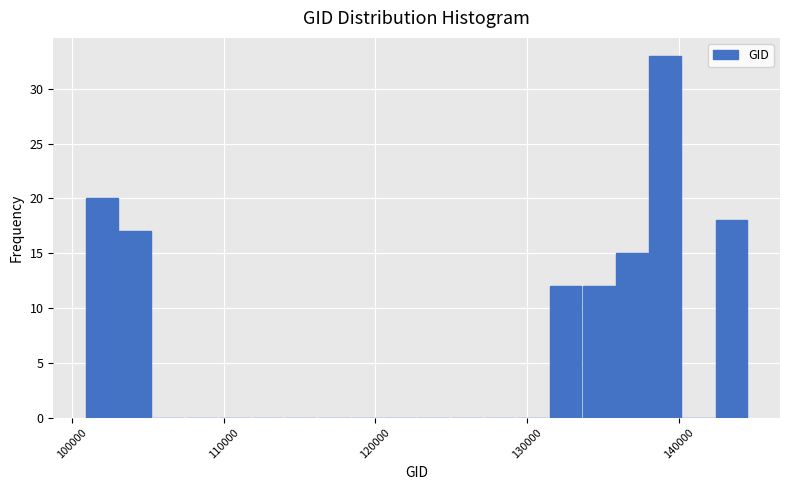

Around what value on the x-axis is the tallest bar? Give the approximate position of its centre, as read against the axis.

139000